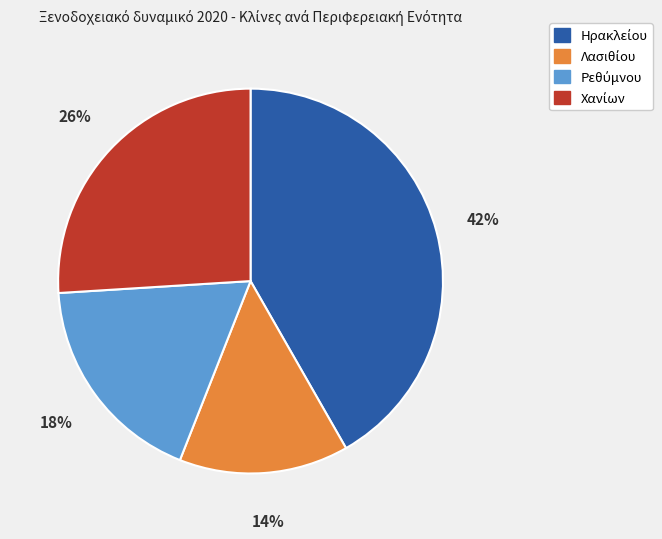

Does any single category account for the majority?

No